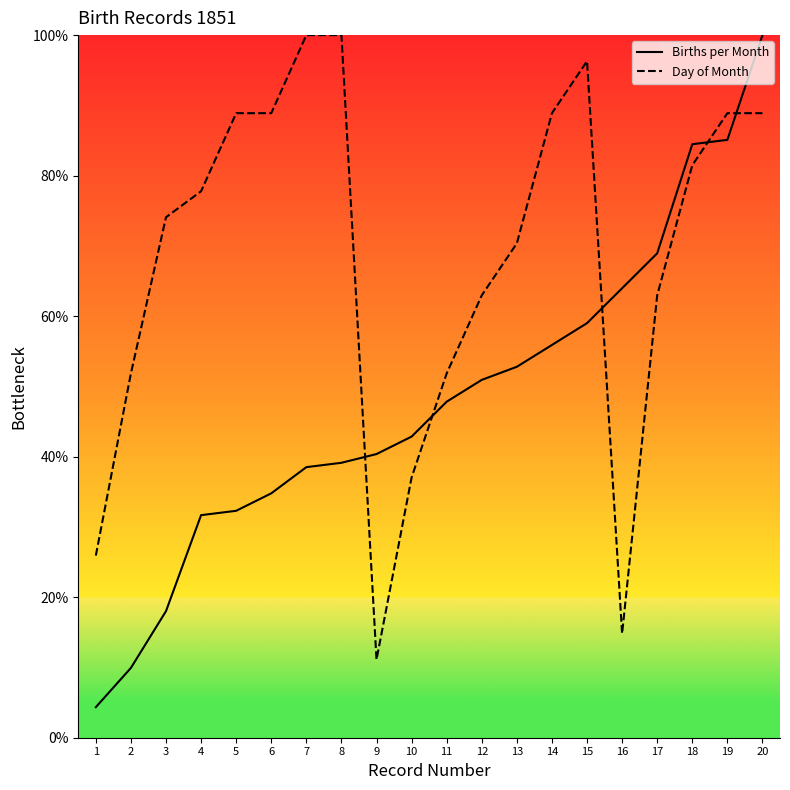

In Day of Month, how many points are lower than both neighbors (excluding endpoints)?

2